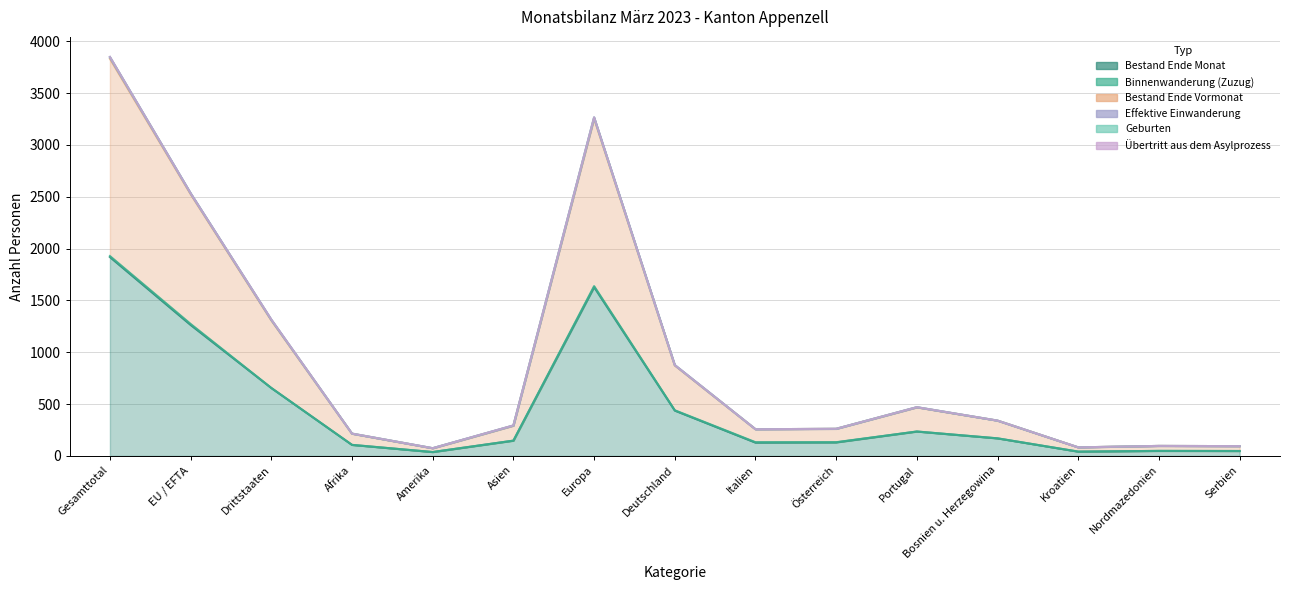

What is the maximum value for Effektive Einwanderung?

3848